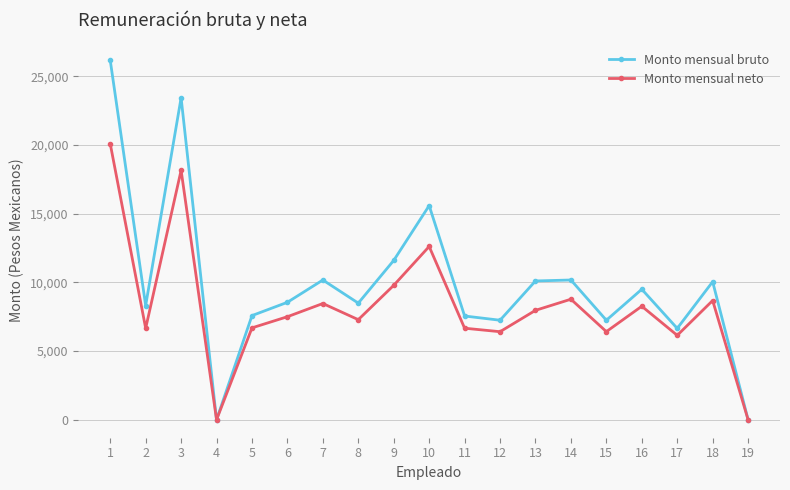

At which category does Monto mensual bruto reach its first local valley?

2